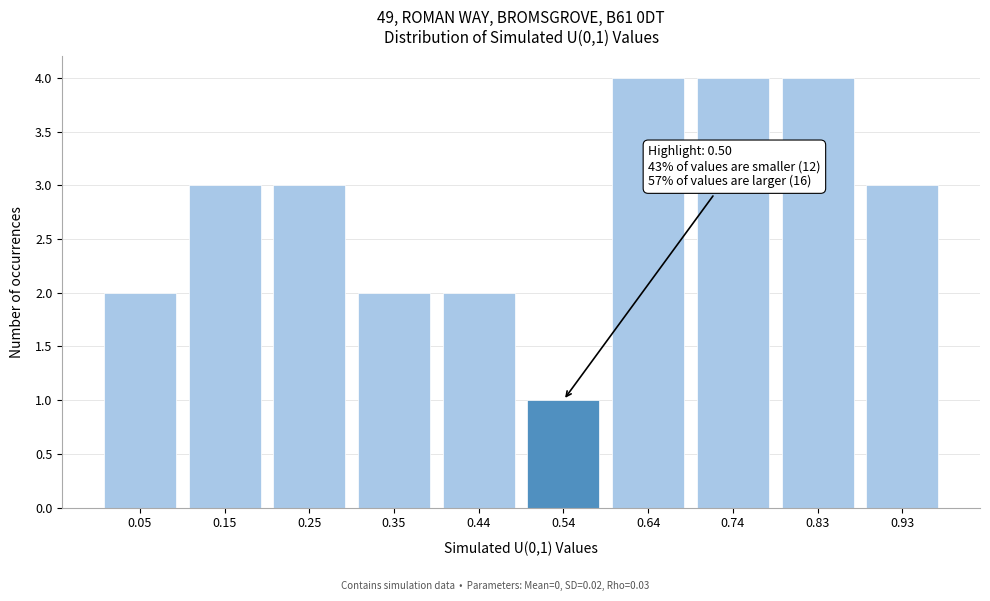

Reading right to left, list all the values displayed in this chart.

3	4	4	4	1	2	2	3	3	2